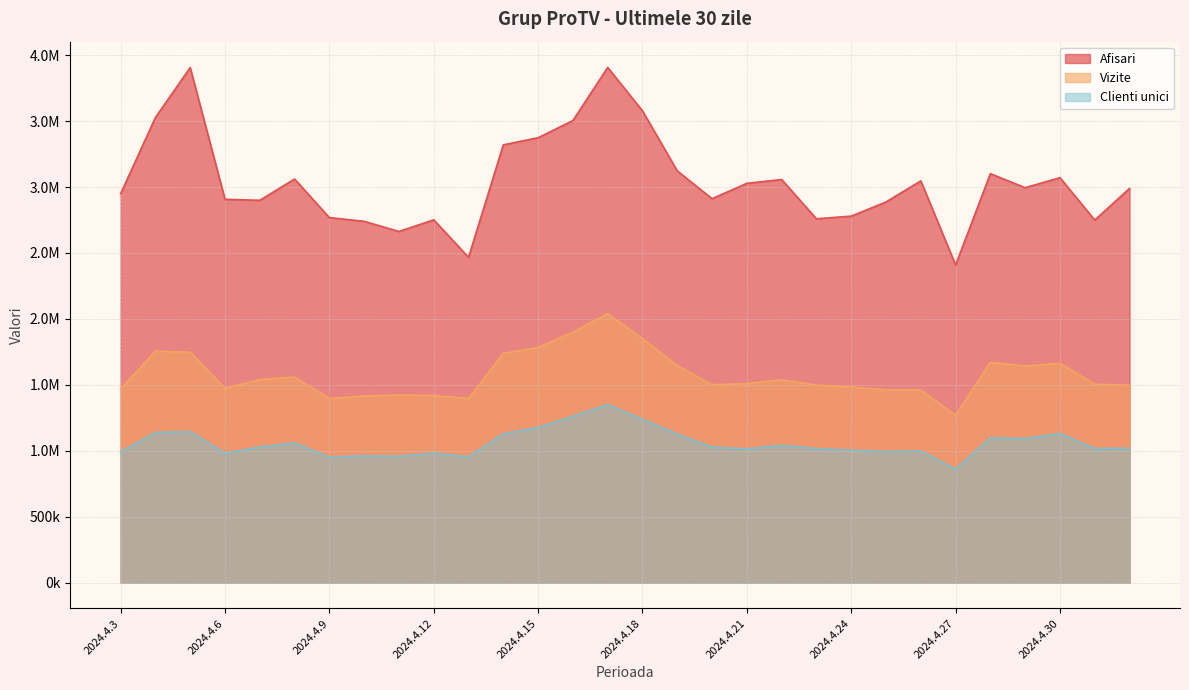

At which category does Vizite reach its first local valley?

2024.4.6